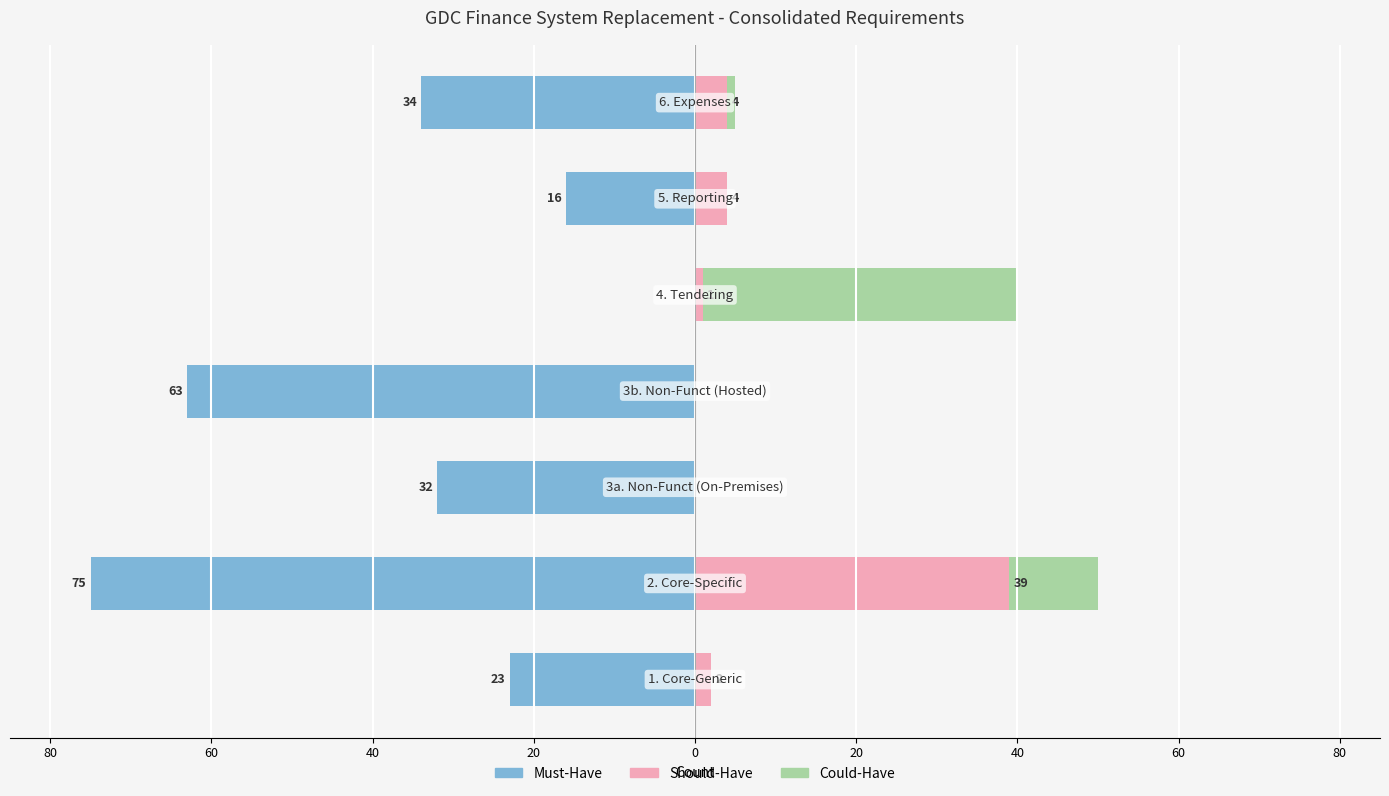

Reading left to right, transcribe all the data shown in this chart.

Must-Have: 100=-23	80=-75	60=-32	40=-63	20=0	0=-16	20=-34
Should-Have: 100=2	80=39	60=0	40=0	20=1	0=4	20=4
Could-Have: 100=0	80=11	60=0	40=0	20=39	0=0	20=1